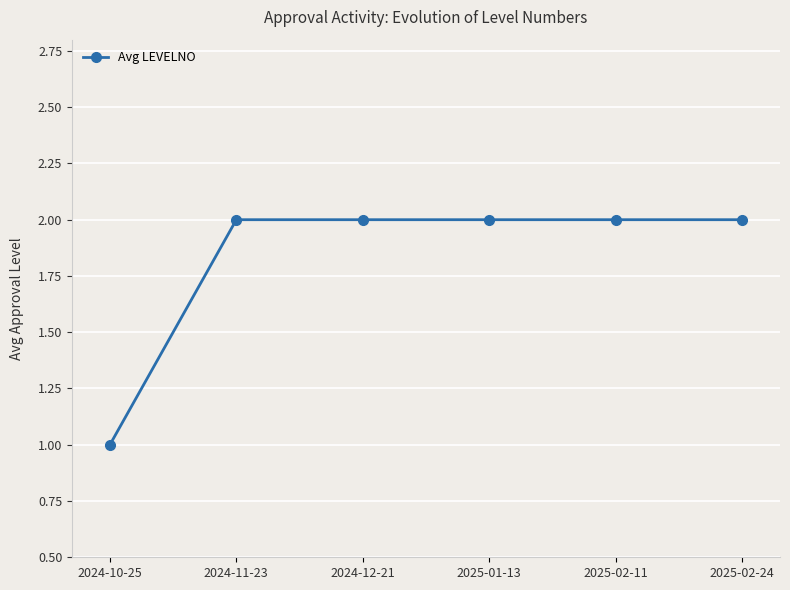

The chart shows a value of 2 at 2025-02-24. True or false?

True